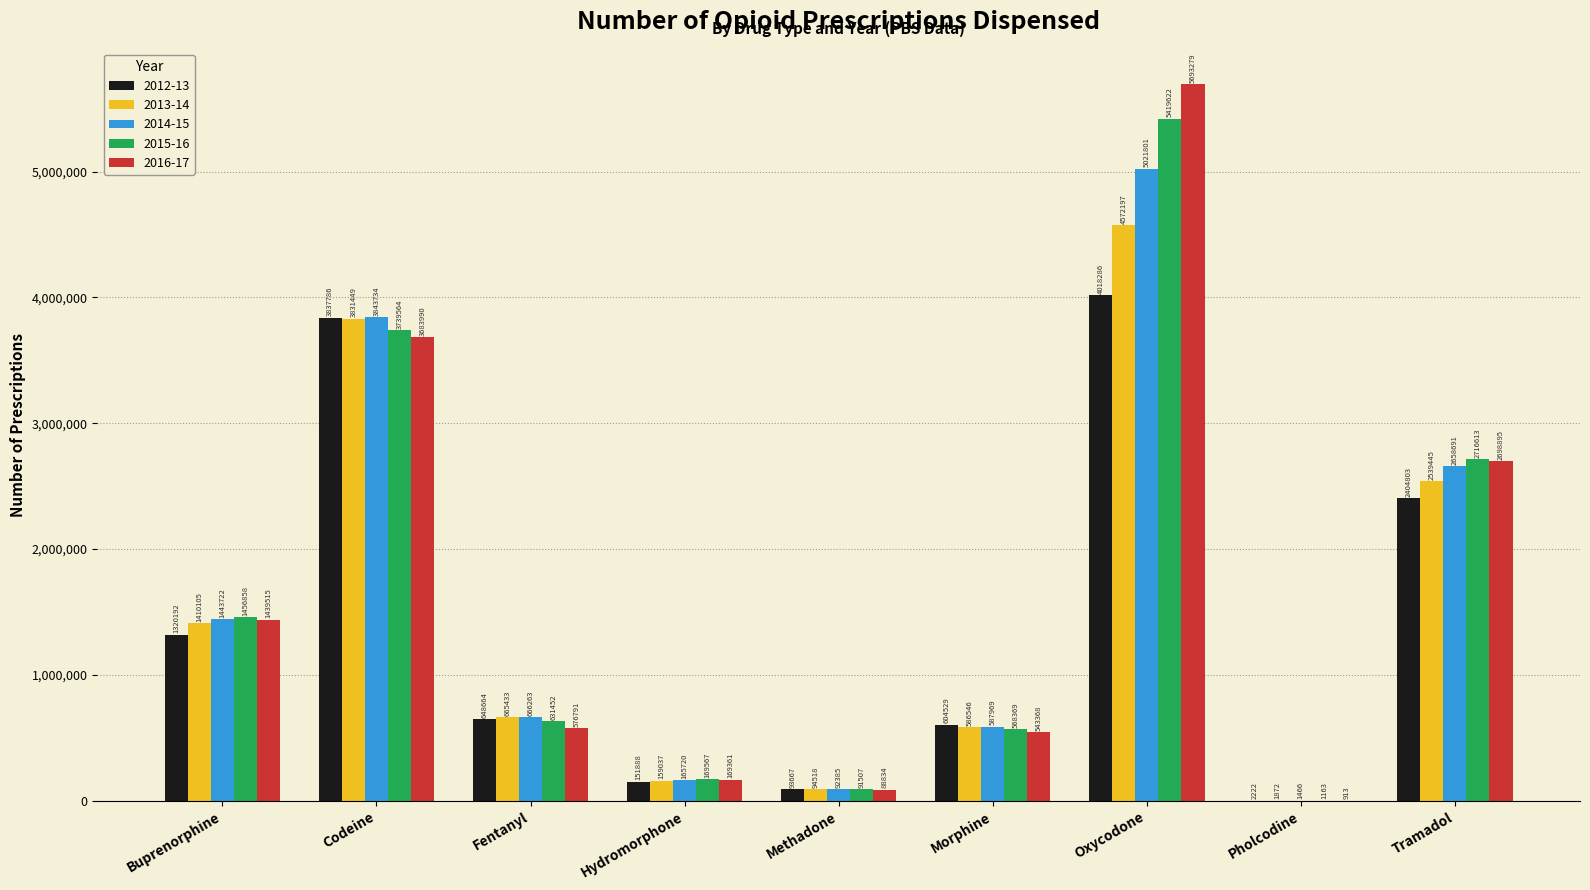

How many groups of bars are there?

9